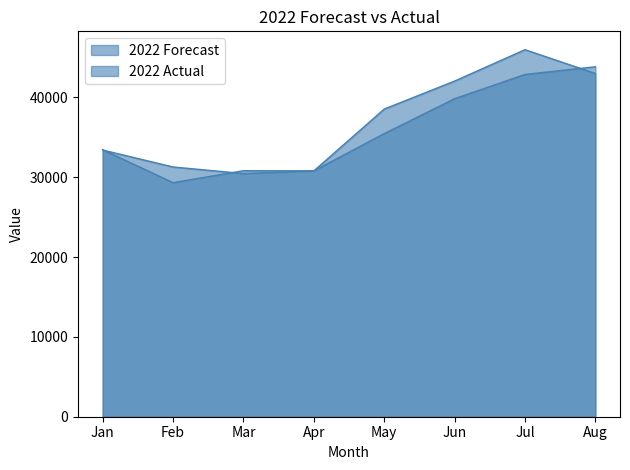

At how many categories does at least one series exceed 38668?

3